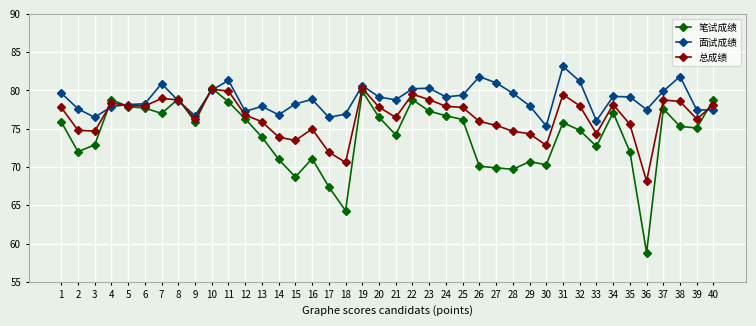

Does the chart have visible grid lines?

Yes